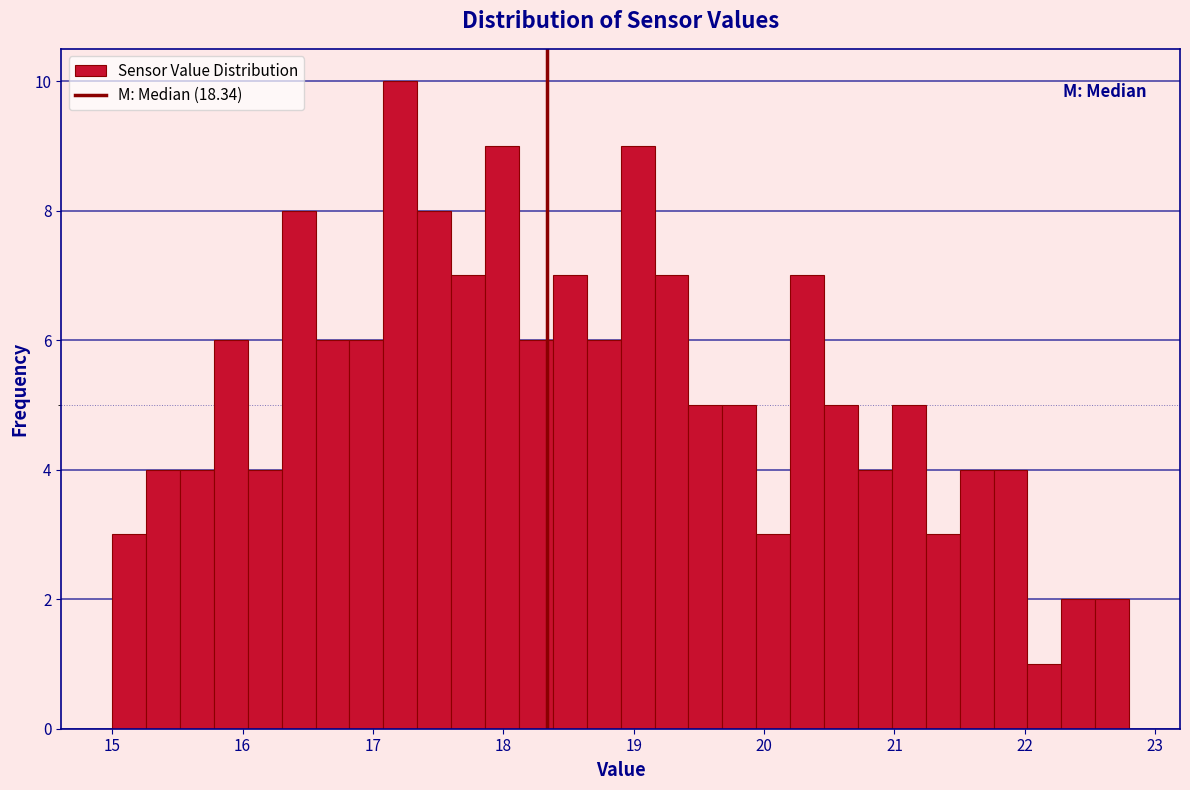

Read against the x-axis, roughly where is the centre of the tallest bar?

17.2